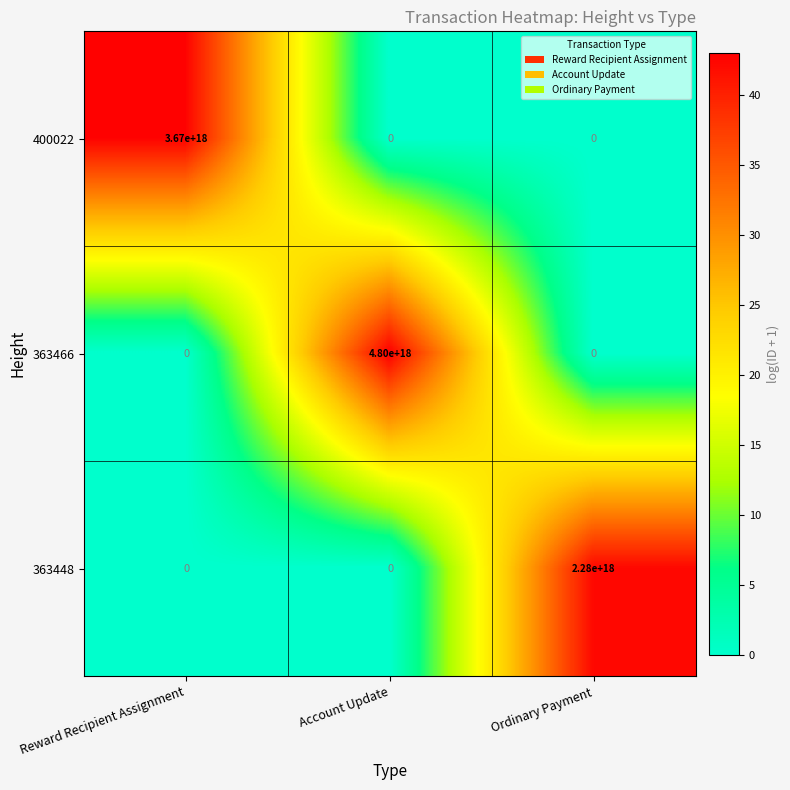

Which series has the largest total across all categories?

363466